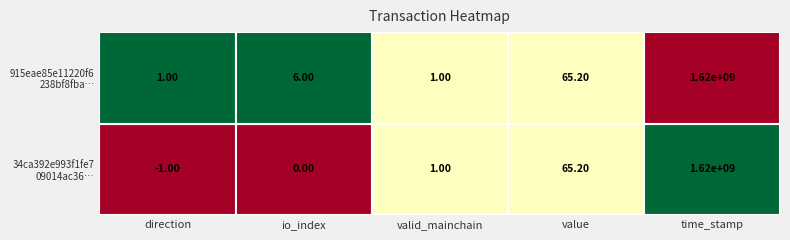

What is the difference between the second highest and second lowest values in the 34ca392e993f1fe70914ac3643e3fbd2a8b47b4 series?

65.2